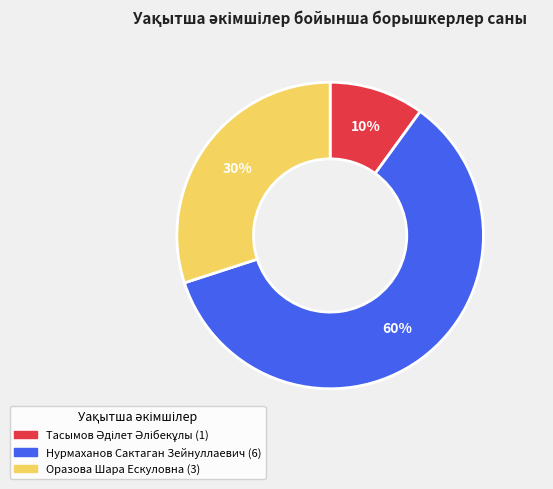

To the nearest percent, what portion does Оразова Шара Ескуловна represent?

30%